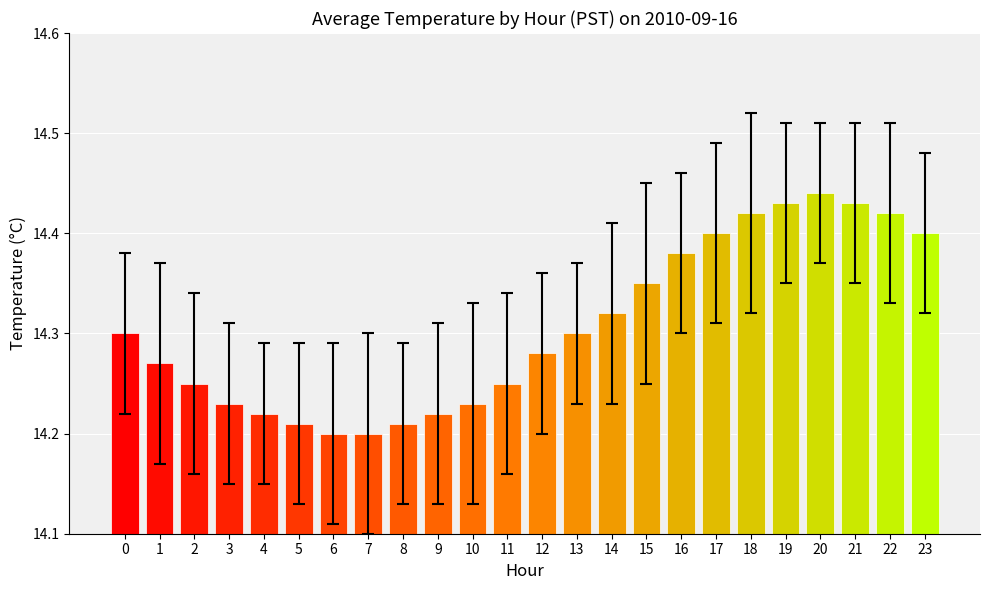

What is the sum of all values?

343.4